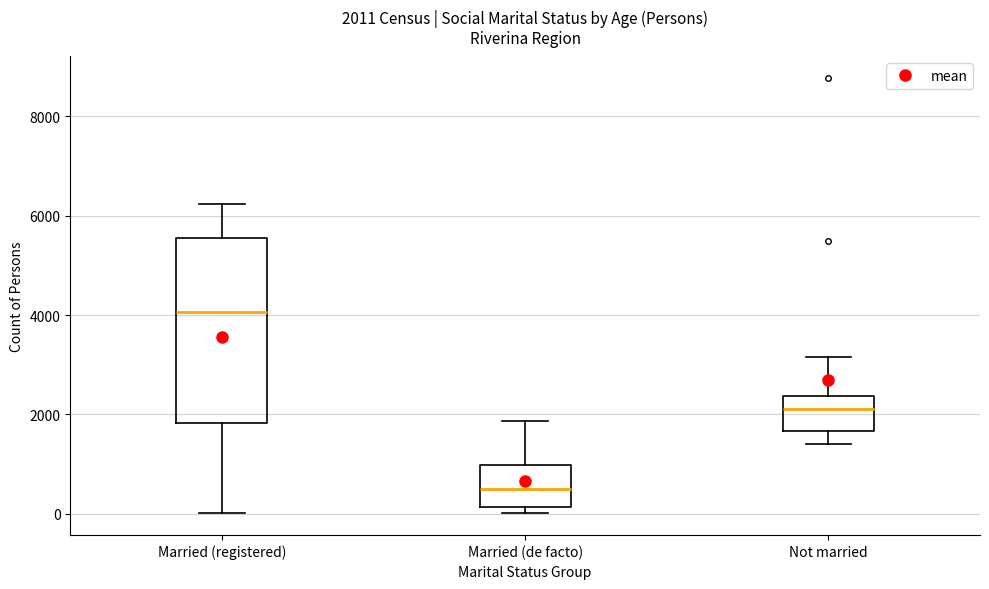

Which box is the tallest, from its lower edge to its upper edge?

Married (registered)